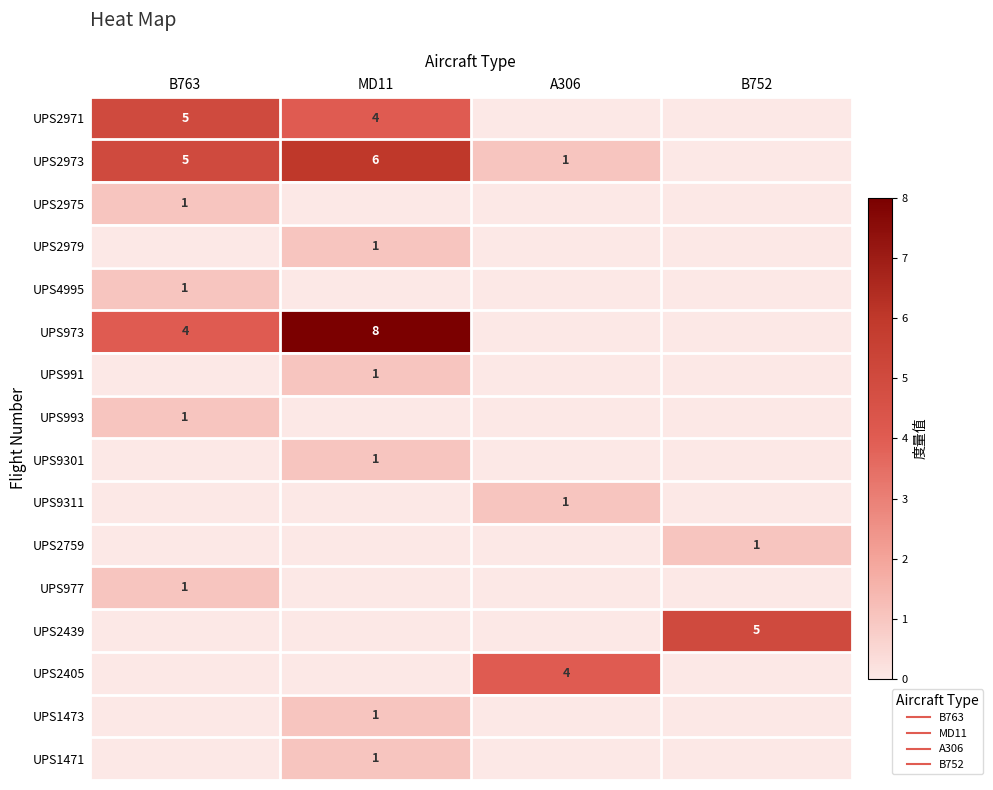

Between A306 and B752, which is larger?

A306